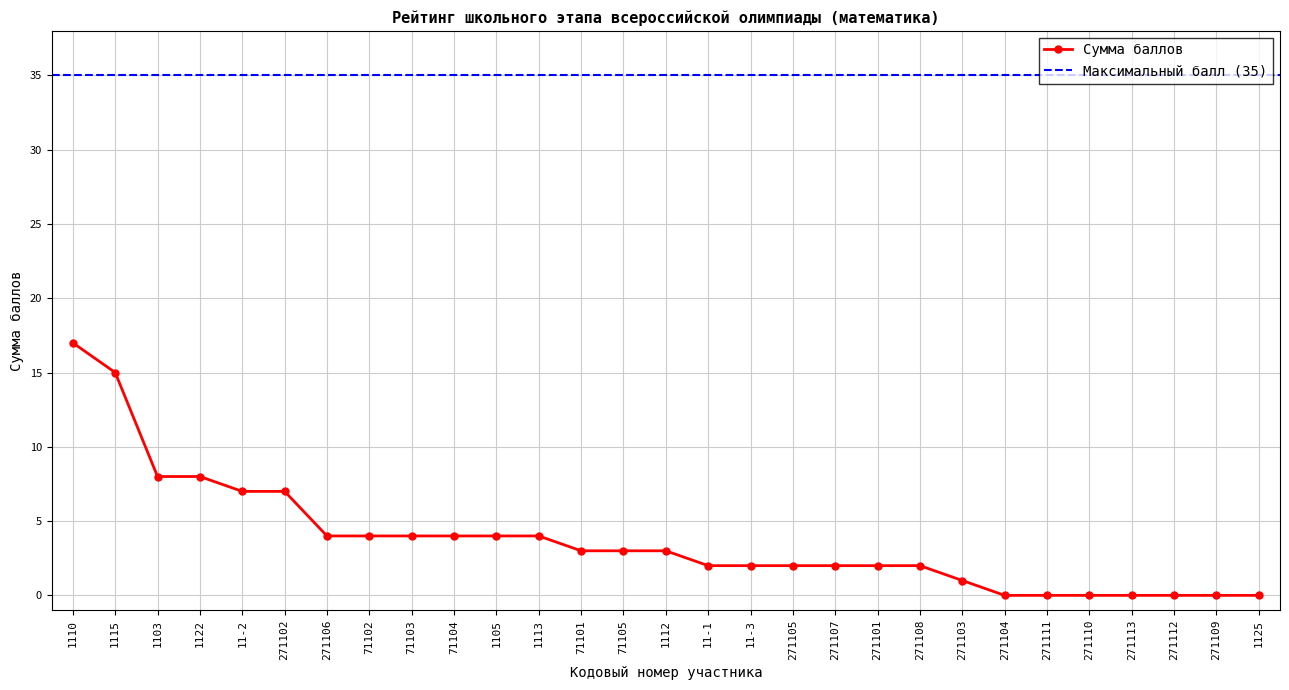

Count the number of values greater than 3.

12